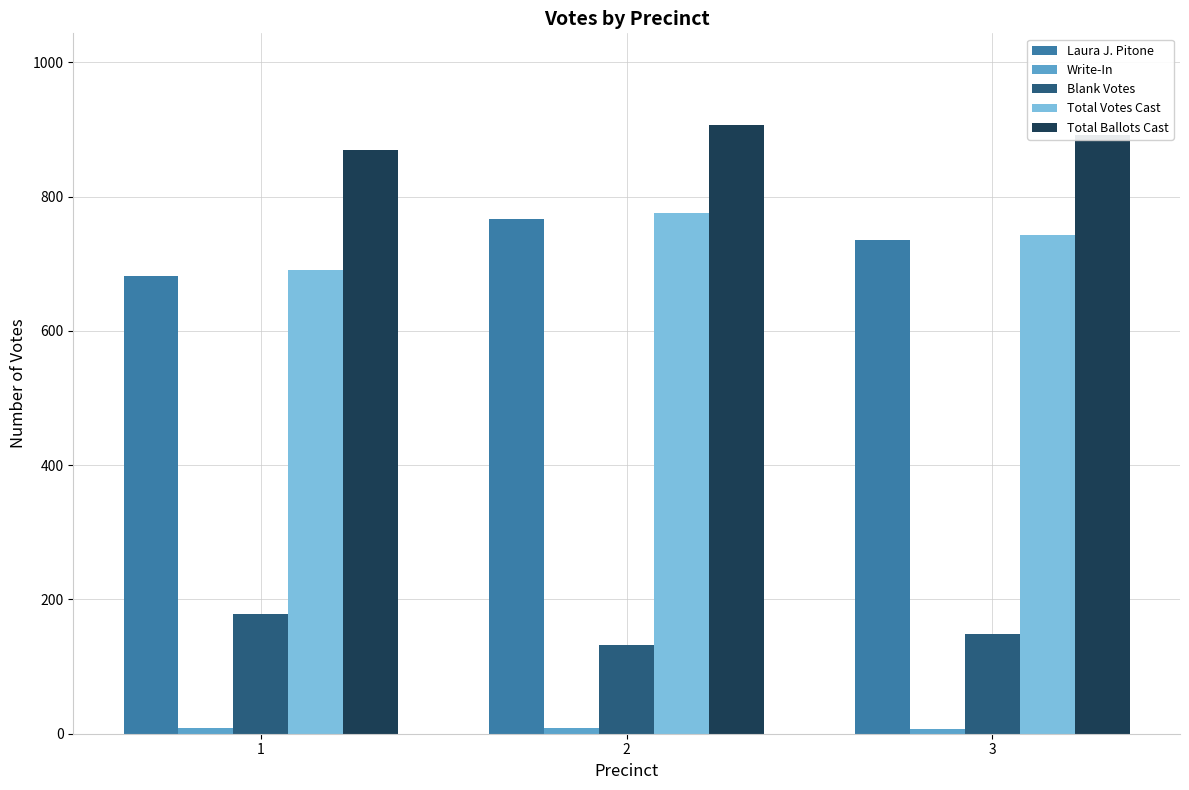

What is the minimum value for Blank Votes?

132